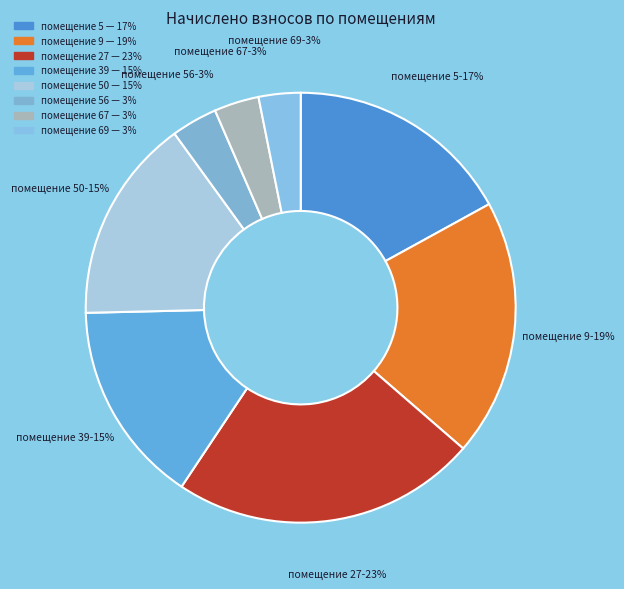

To the nearest percent, what portion does помещение 9 represent?

19%